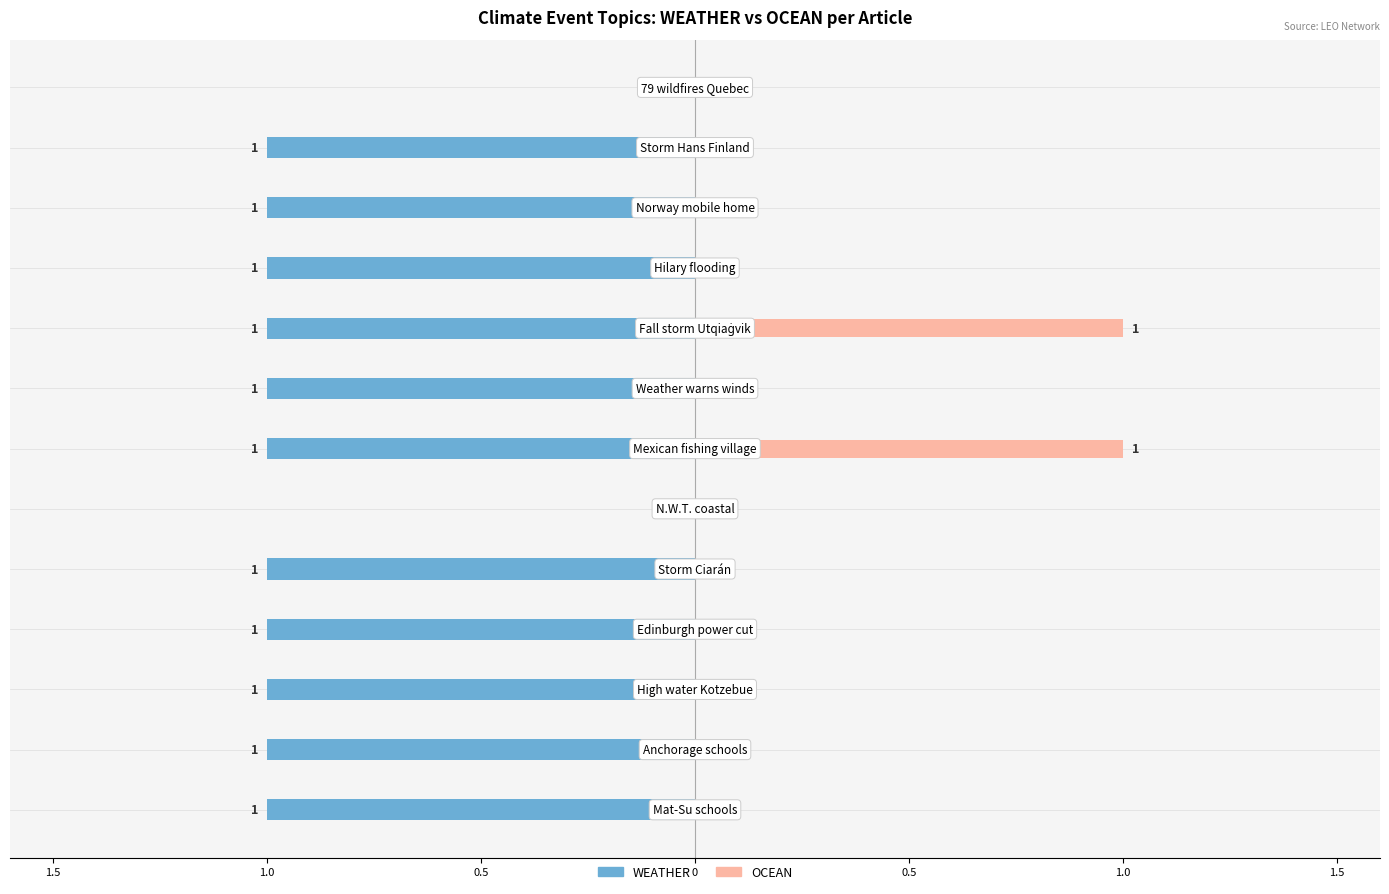

How many categories are shown in the chart?

13